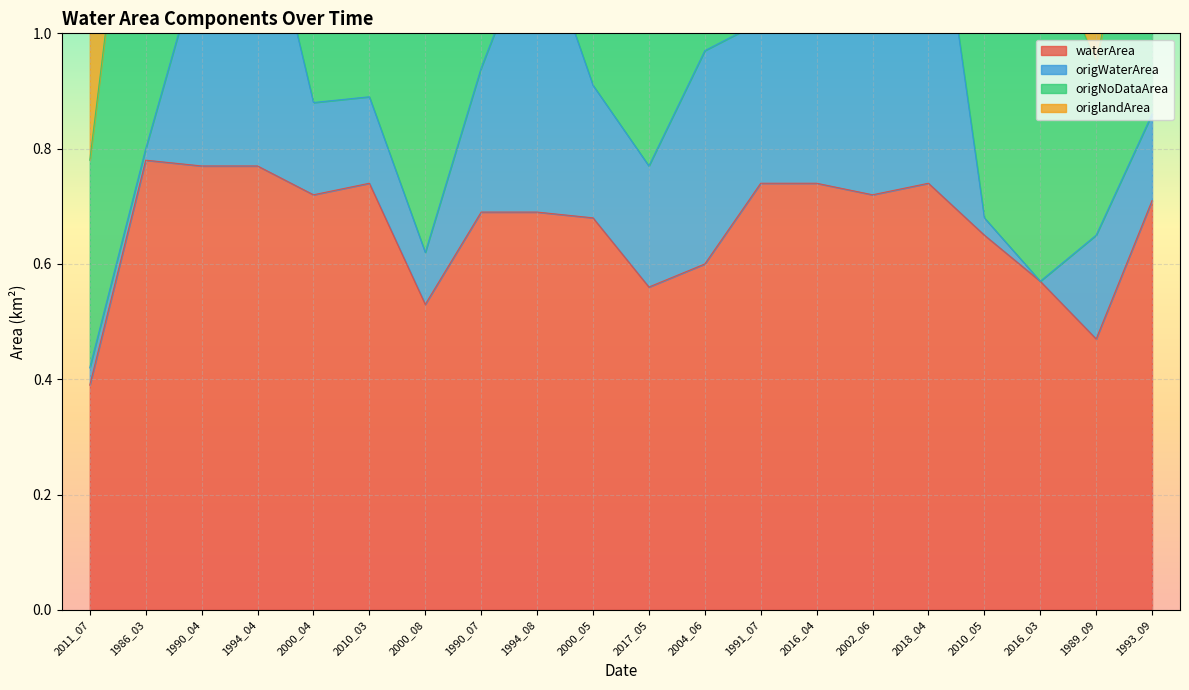

The value of origlandArea at 1991_07 is 0.4. True or false?

False